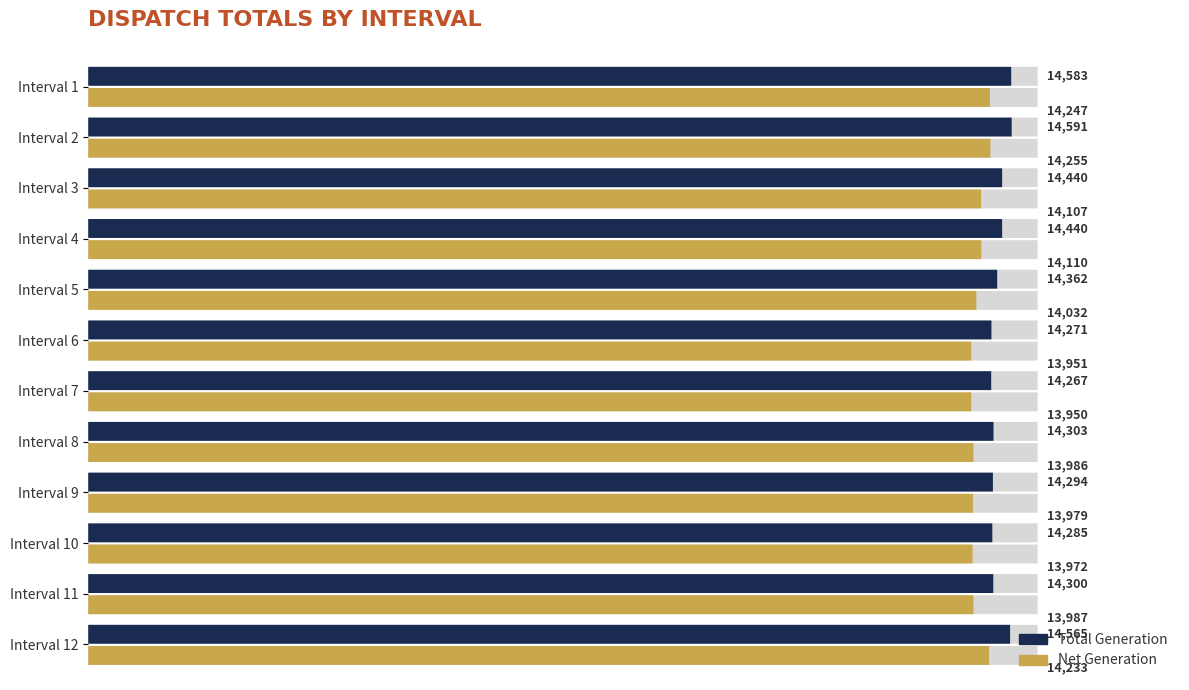

What is the value of the Total Generation bar at the 7th from the left?

14267.0